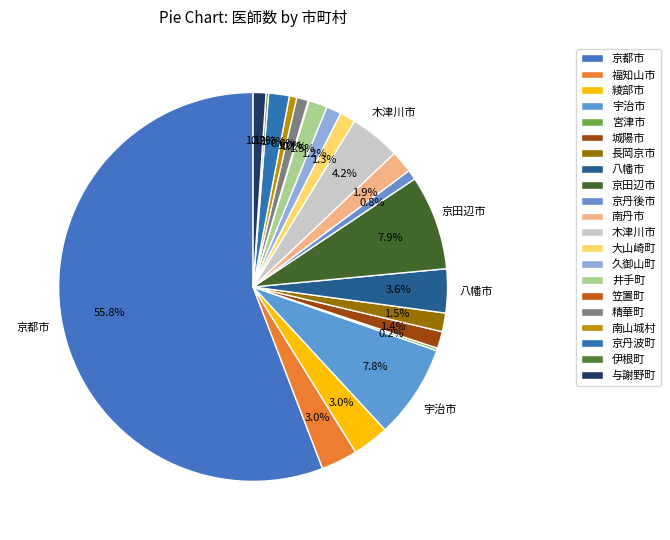

Is 大山崎町 the majority of the pie?

No